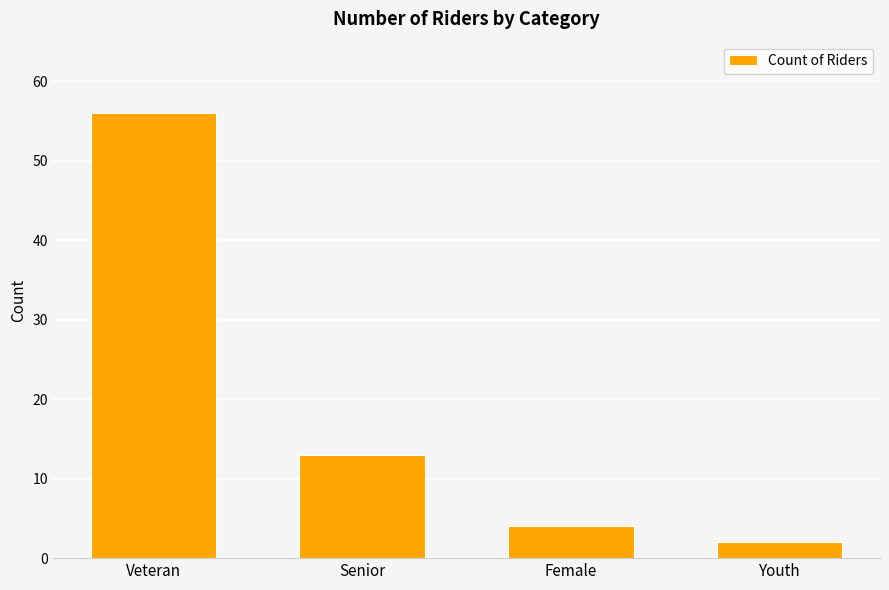

Rank the categories by value from lowest to highest.

Youth, Female, Senior, Veteran